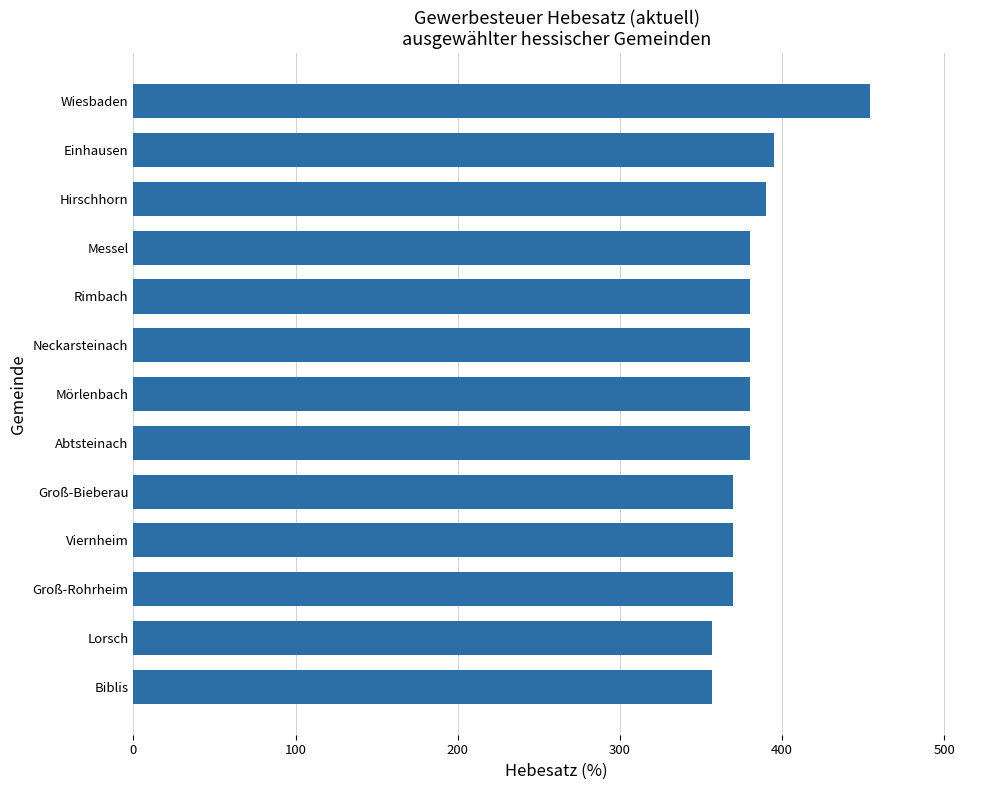

What is the change in value from Lorsch to Wiesbaden?

+97